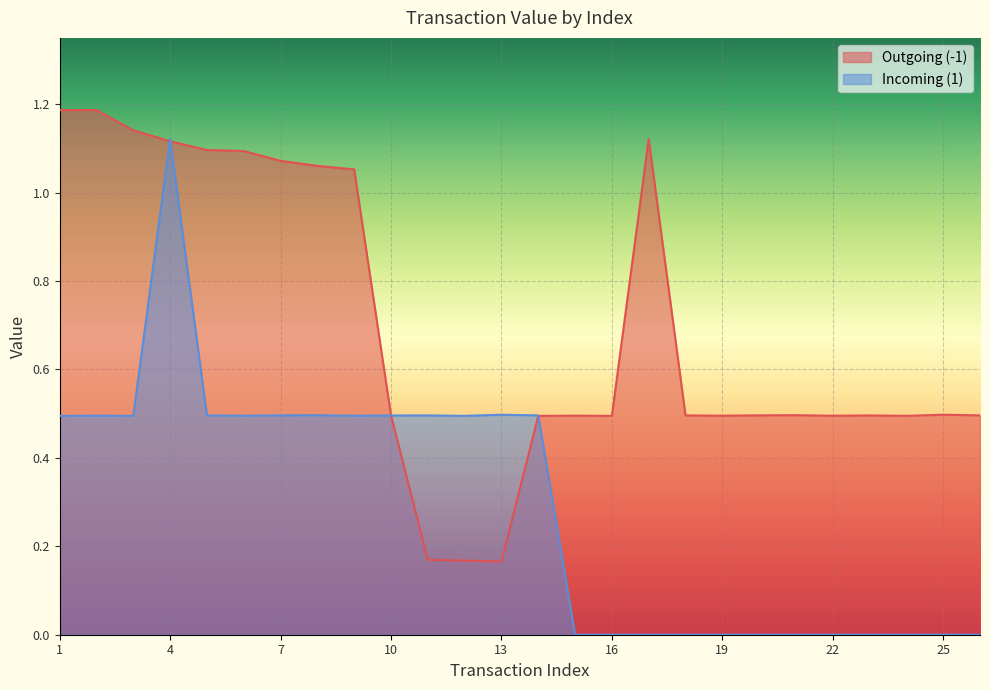

The value of Outgoing (-1) at 9 is 1.1. True or false?

True